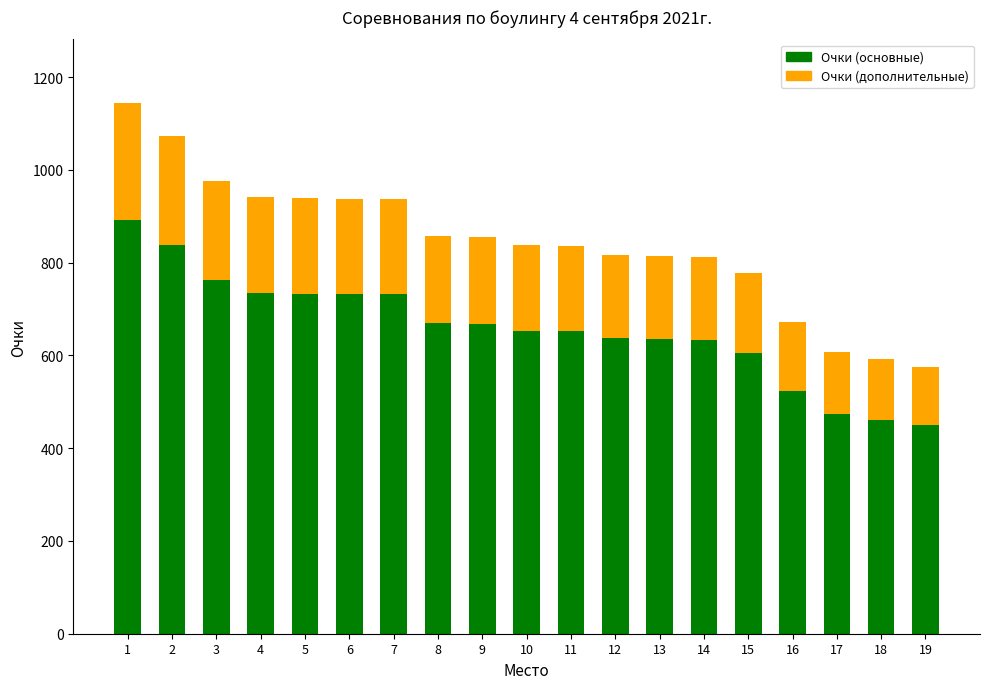

The Очки (основные) series shows 319.1 at 6. True or false?

False